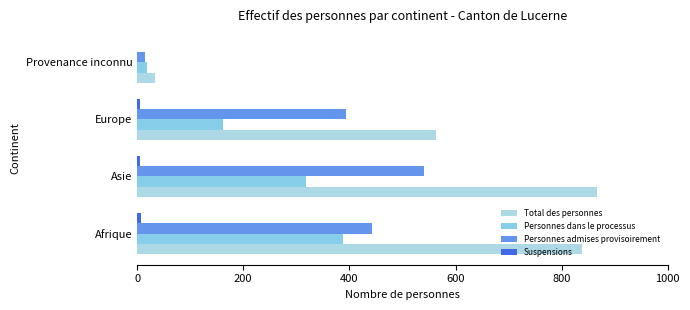

What is the value of the Personnes admises provisoirement bar at the 2nd from the left?

541